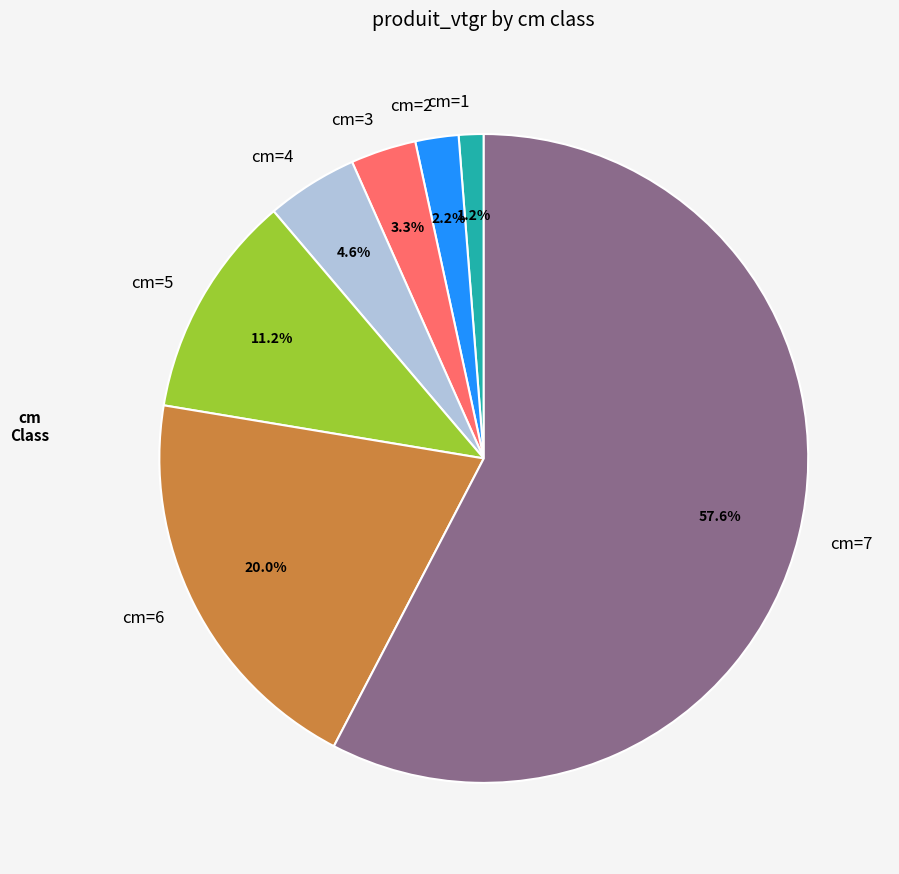

Rank the categories by value from highest to lowest.

cm=7, cm=6, cm=5, cm=4, cm=3, cm=2, cm=1